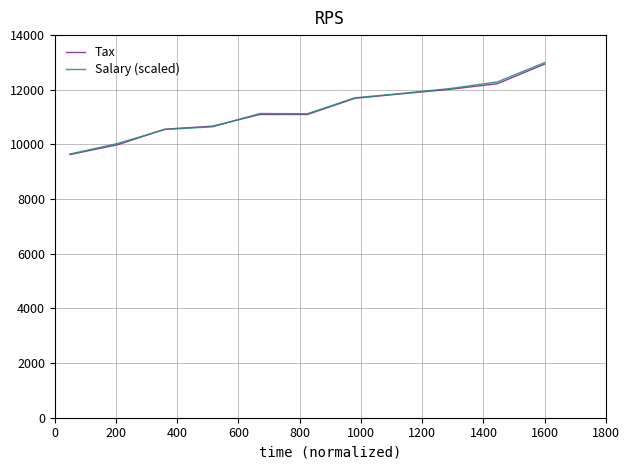

What is the greatest value displayed?

12995.5